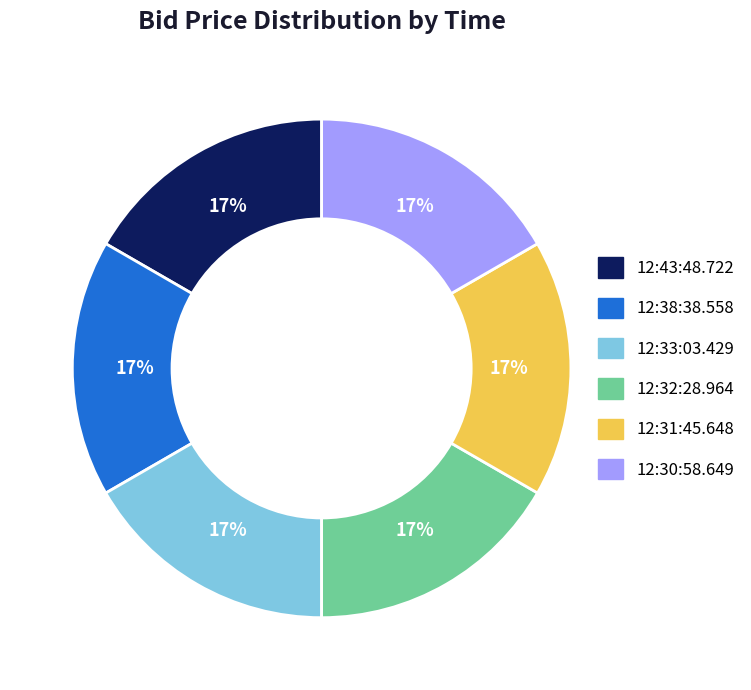

Is it true that 12:43:48.722 is 28% of the pie?

False